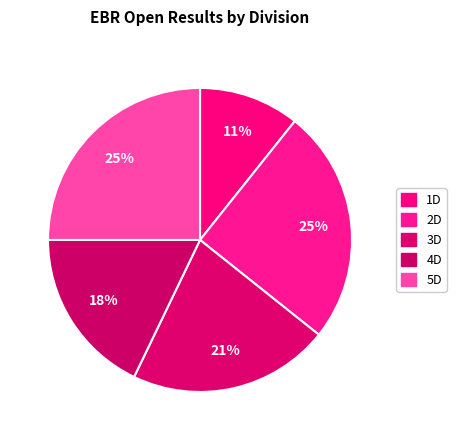

How many segments does this pie chart have?

5